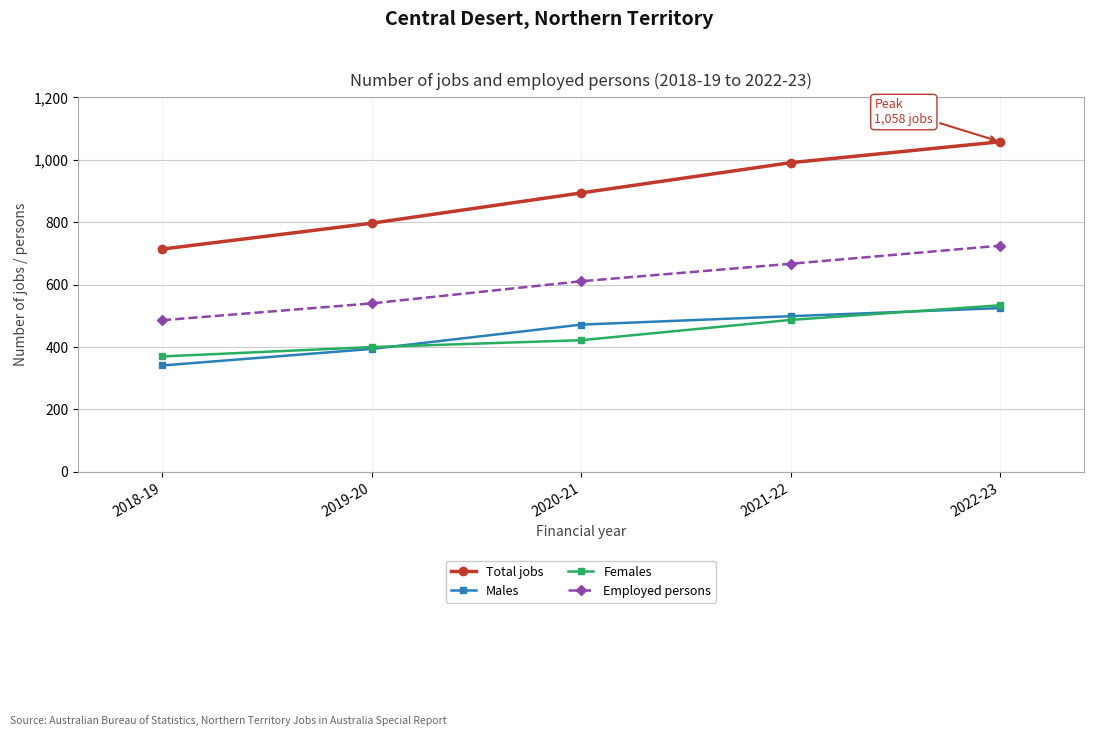

Rank the series at 2020-21 from lowest to highest value.

Females, Males, Employed persons, Total jobs